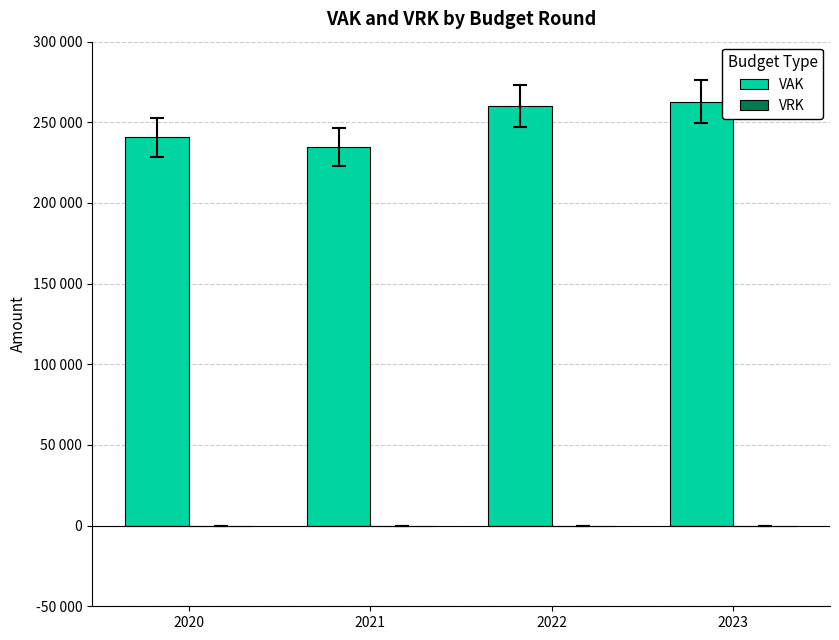

Reading left to right, extract all data points from this chart.

VAK: 240778	234561	260332	262788
VRK: 0	0	0	0